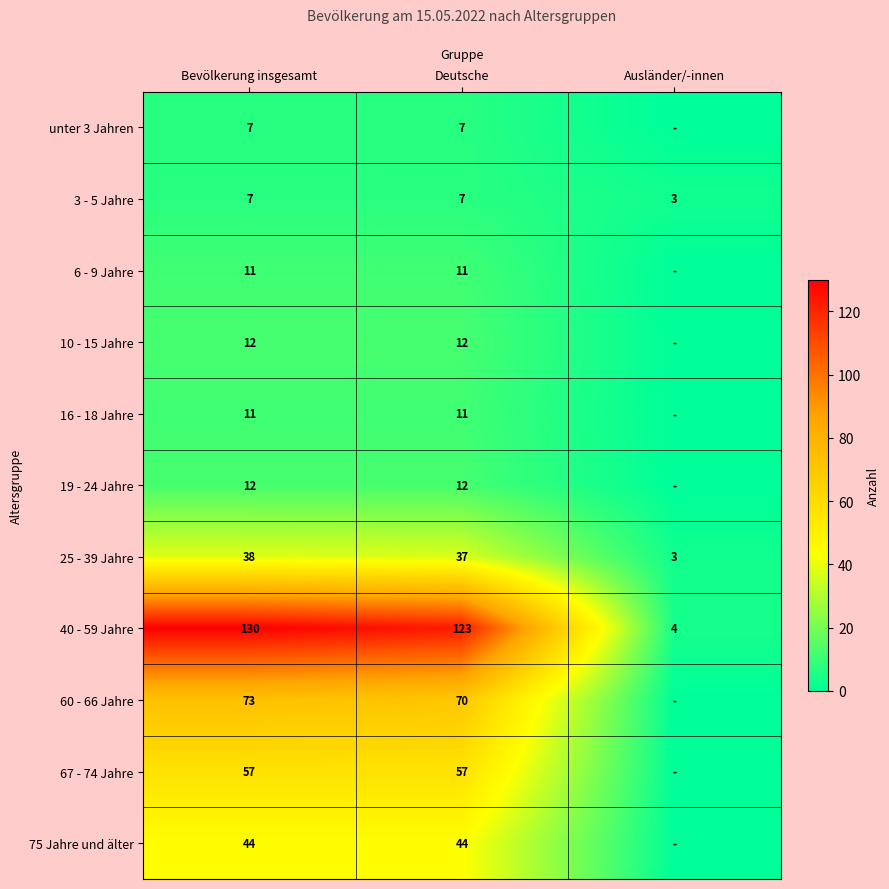

Is it true that 3 - 5 Jahre equals 4 at Bevölkerung insgesamt?

False